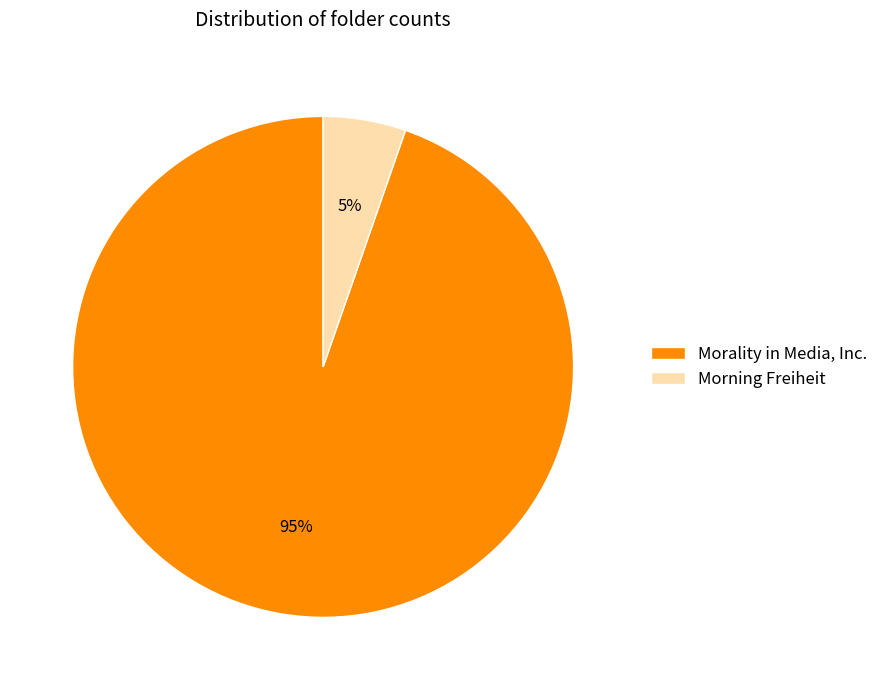

What is the majority slice?

Morality in Media, Inc.